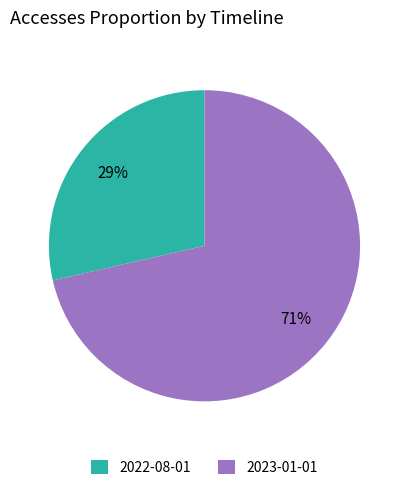

What is the largest slice in the pie chart?

2023-01-01